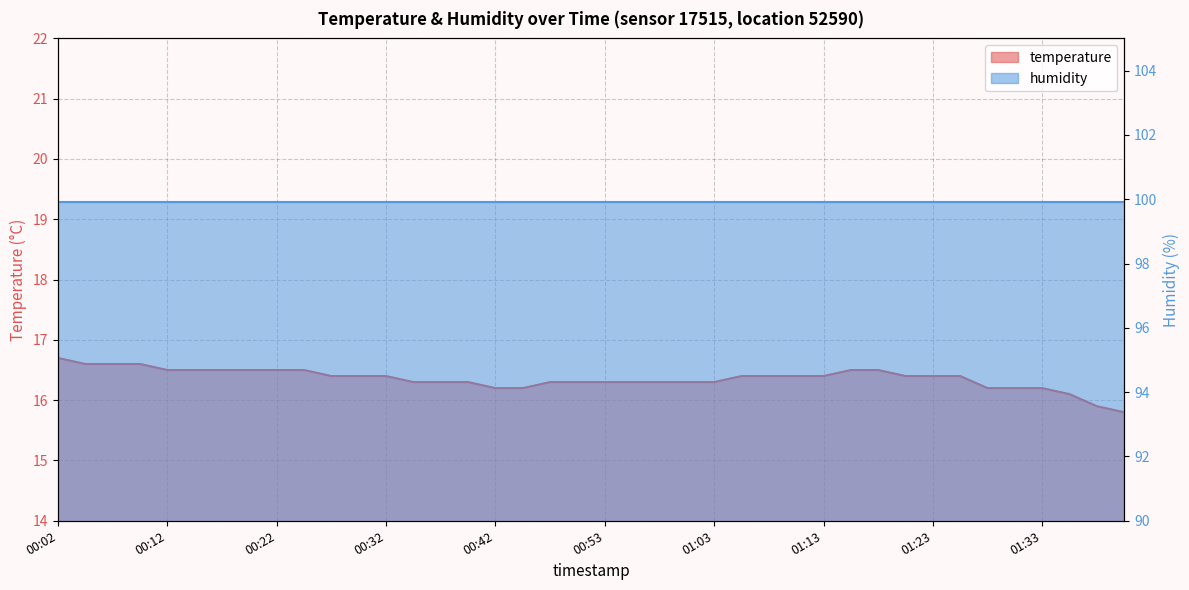

What is the label of the 25th point from the left?

01:03